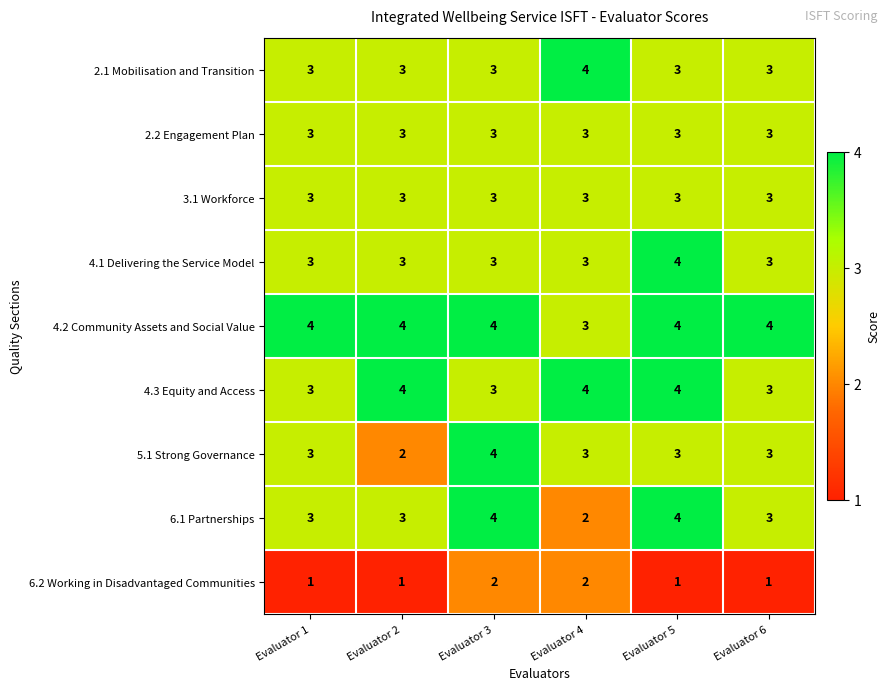

What is the average value of the 6.1 Partnerships series?

3